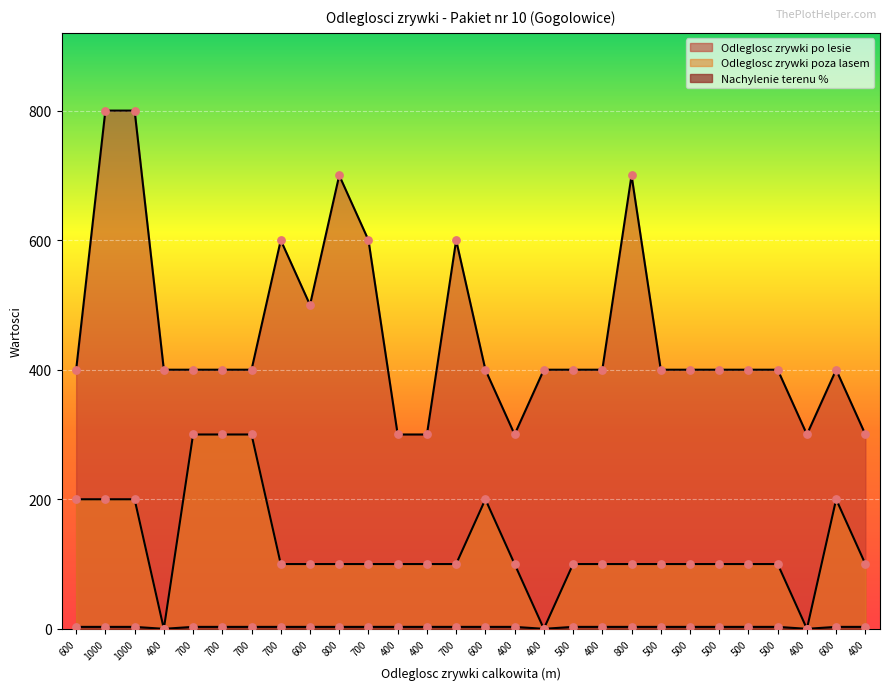

At how many categories does at least one series exceed 337?

23